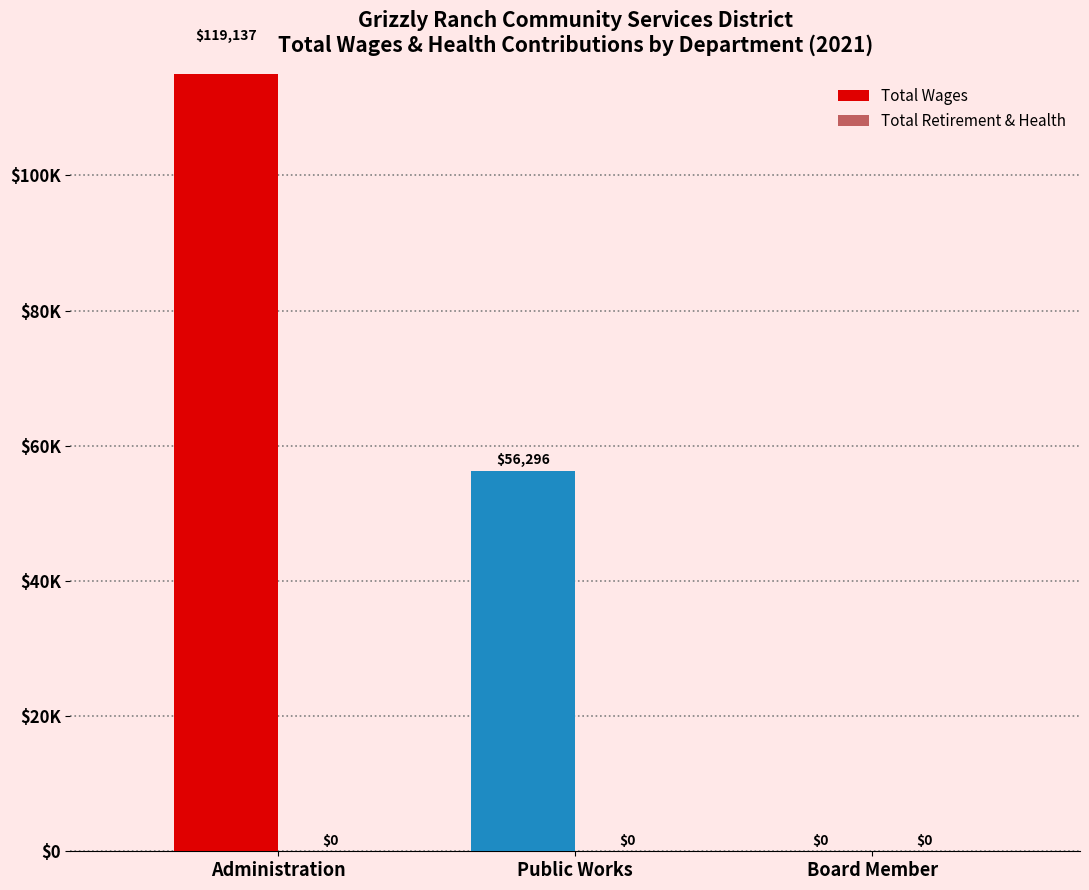

What is the sum of the TotalWages values at Public Works and Board Member?

56296